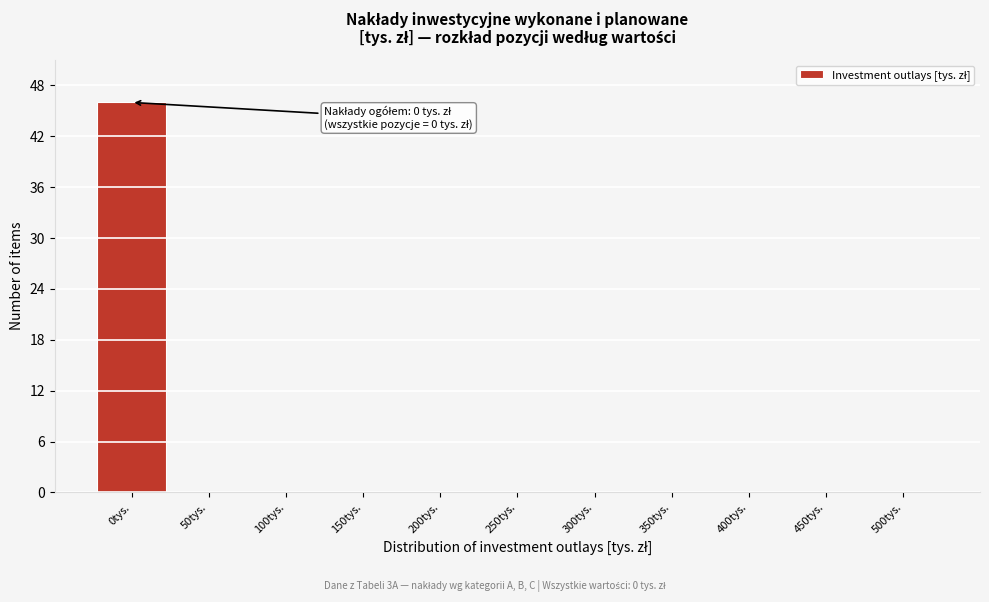

Reading right to left, transcribe all the data shown in this chart.

500tys.=0	450tys.=0	400tys.=0	350tys.=0	300tys.=0	250tys.=0	200tys.=0	150tys.=0	100tys.=0	50tys.=0	0tys.=46